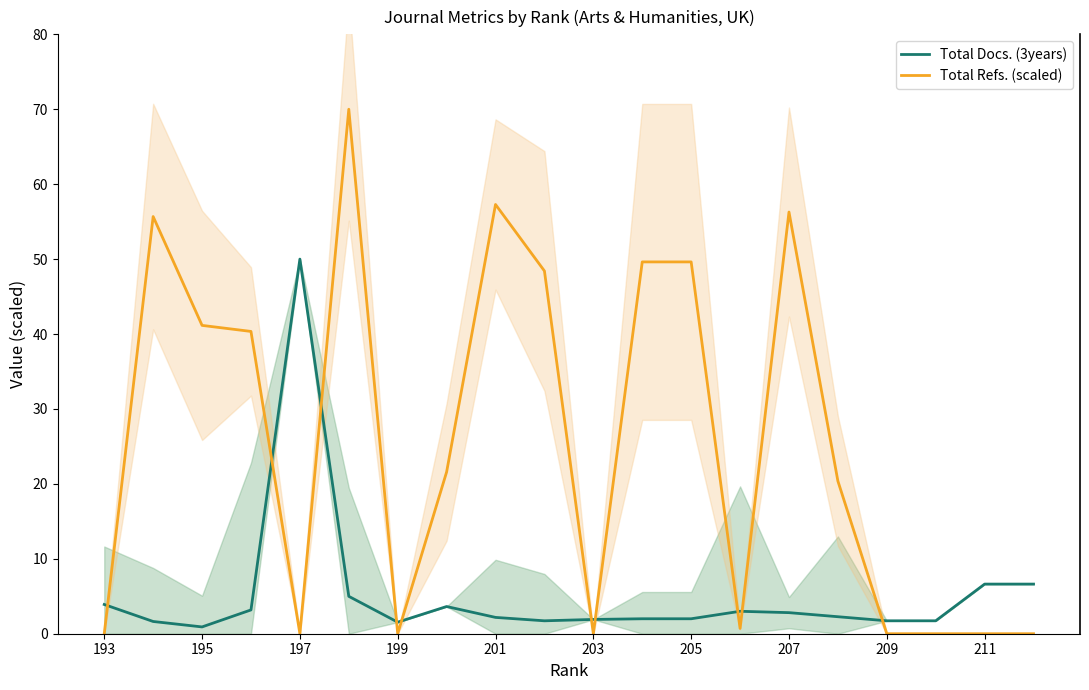

What is the highest value of the Total Docs. (3years) series?

50.0